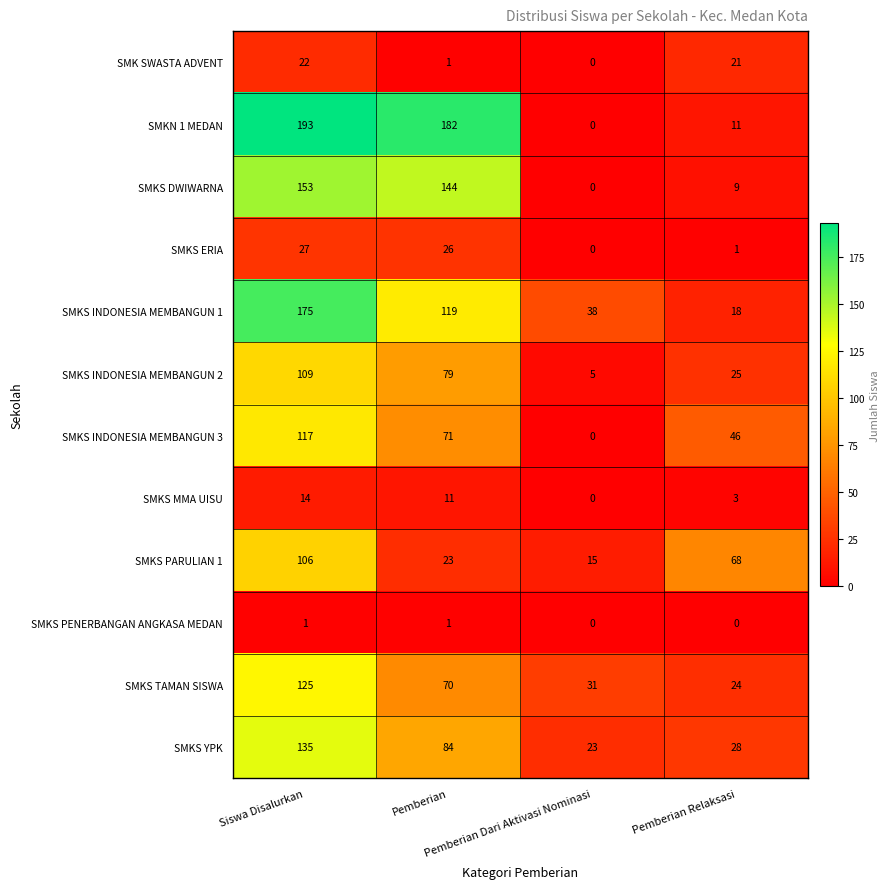

What is the difference between the highest and lowest values at Pemberian Dari Aktivasi Nominasi?

38